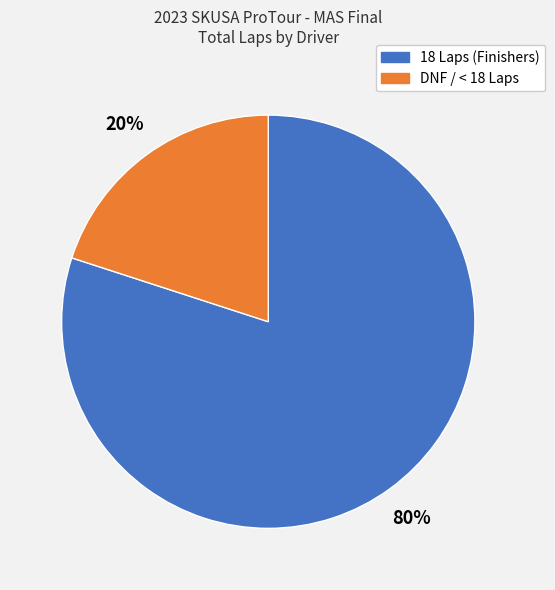

Does any single category account for the majority?

Yes